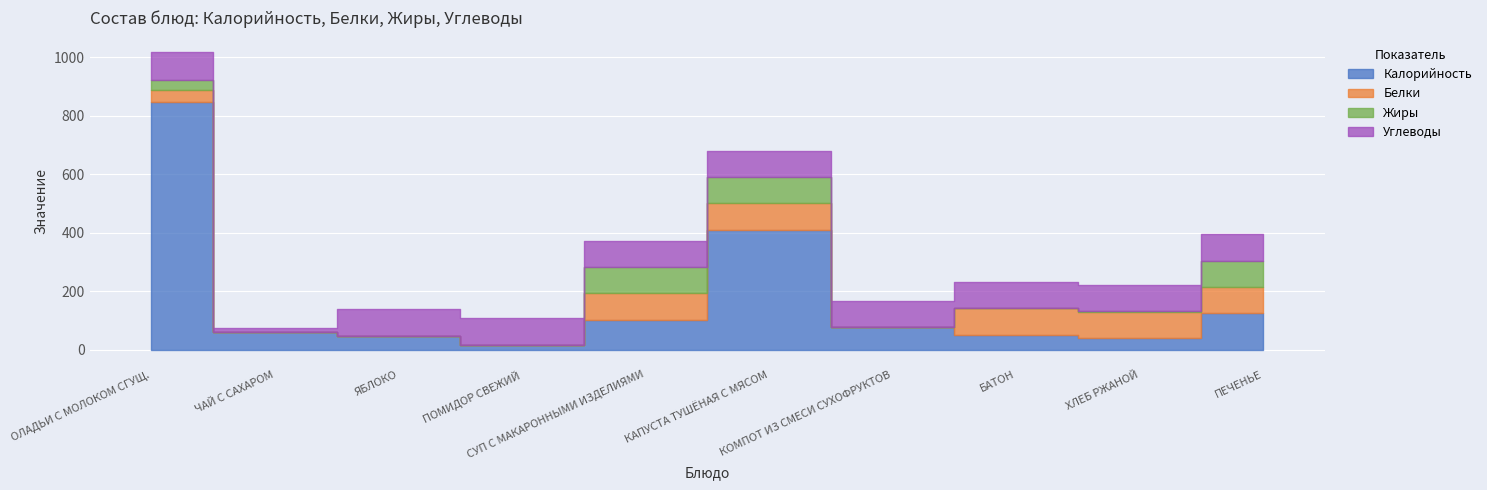

Between which two adjacent categories do Белки and Жиры first intersect?

ХЛЕБ РЖАНОЙ and ПЕЧЕНЬЕ